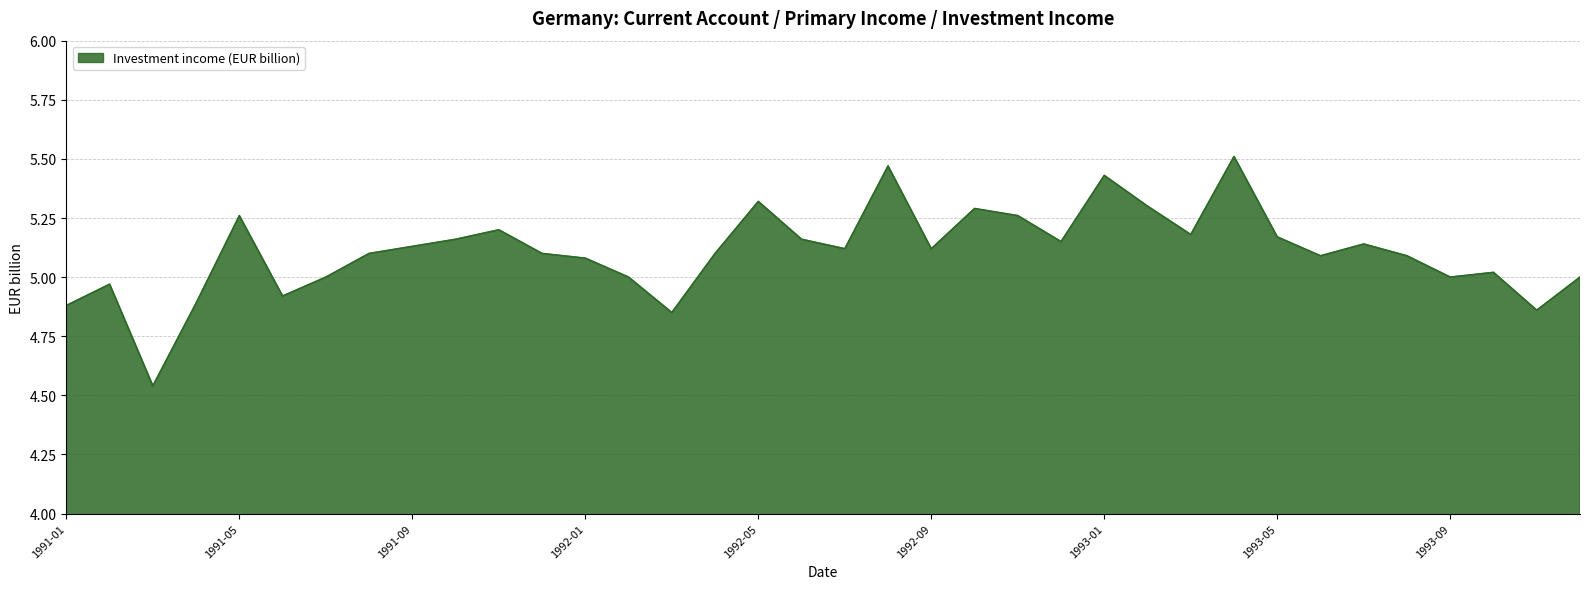

How many lines are shown in the chart?

1